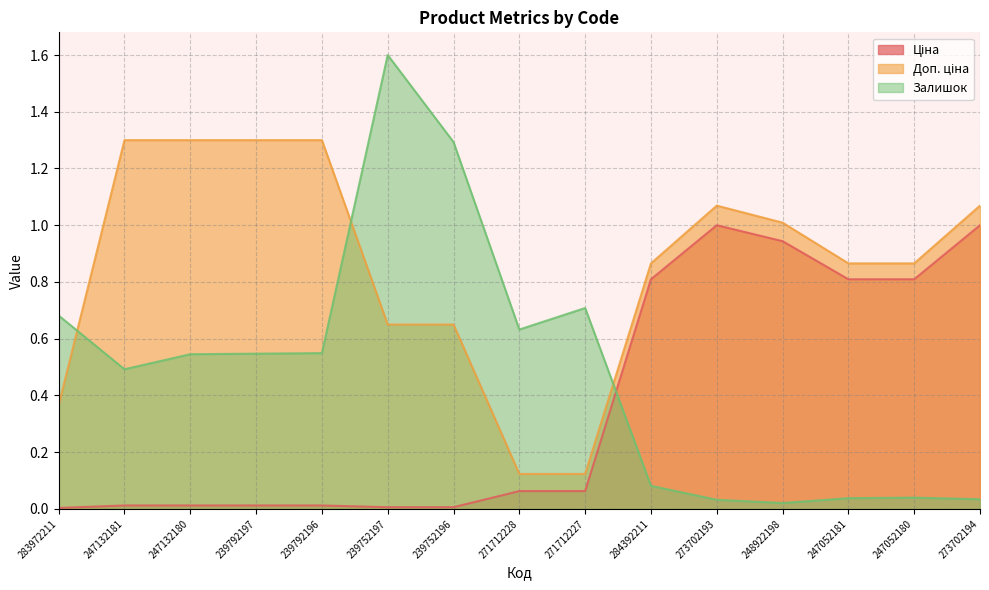

True or false: Ціна and Залишок intersect in this chart.

True